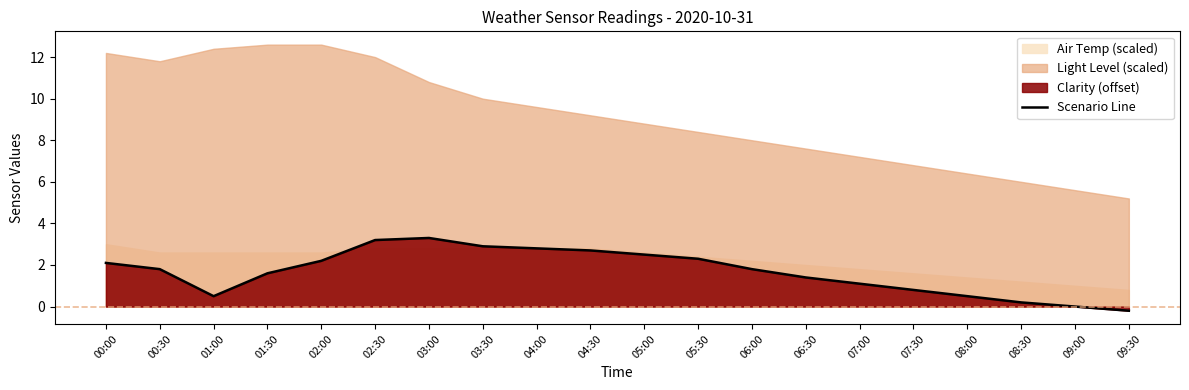

The value at 05:00 is 2.5. True or false?

True